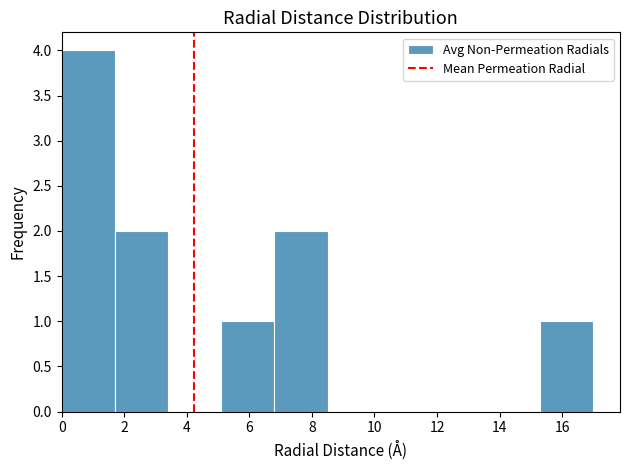

Reading left to right, list every bar in this chart as the range it spans on the x-axis followed by its height. Neither the bar edges nor the heights are printed on the chart, so give them approximately, as read against the axes.

0.0 to 1.7: 4
1.7 to 3.4: 2
3.4 to 5.1: 0
5.1 to 6.8: 1
6.8 to 8.5: 2
8.5 to 10.2: 0
10.2 to 11.9: 0
11.9 to 13.6: 0
13.6 to 15.3: 0
15.3 to 17.0: 1